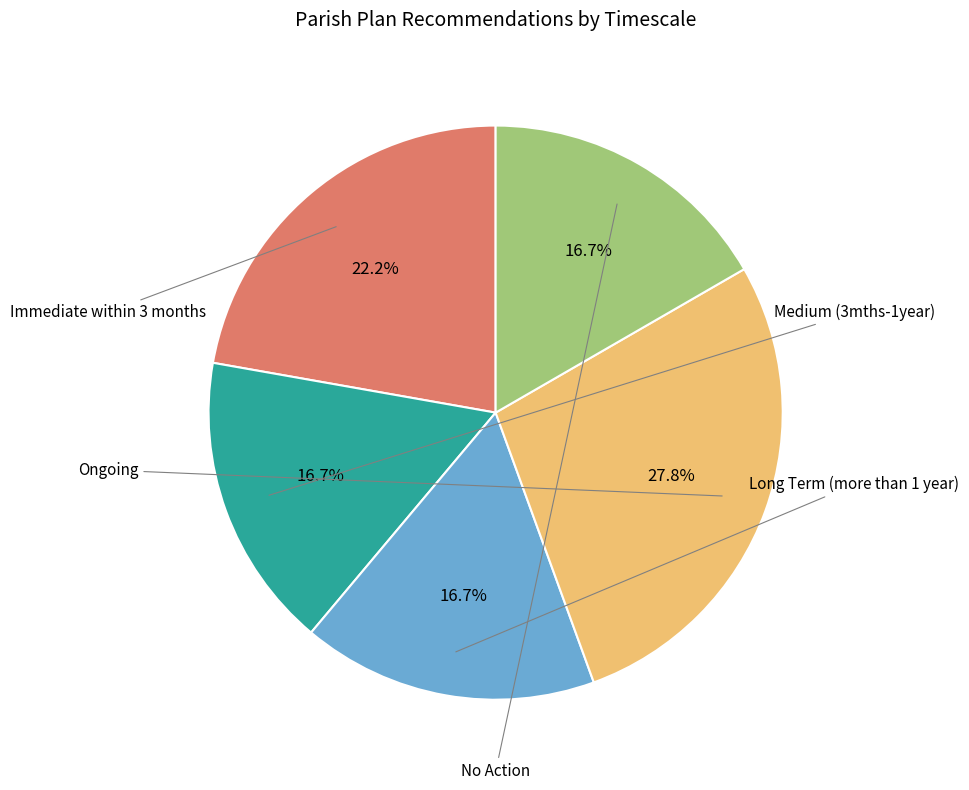

What is the change in value from Immediate within 3 months to No Action?

-2